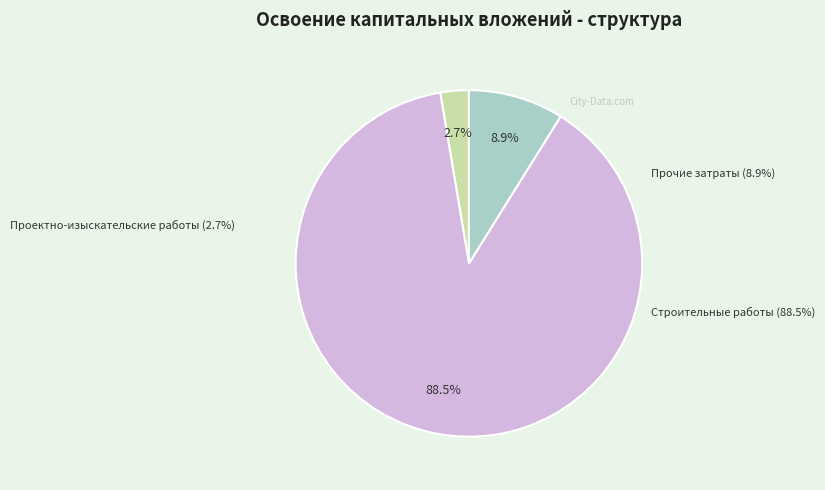

Rank the categories by value from lowest to highest.

Проектно-изыскательские работы, Прочие затраты, Строительные работы